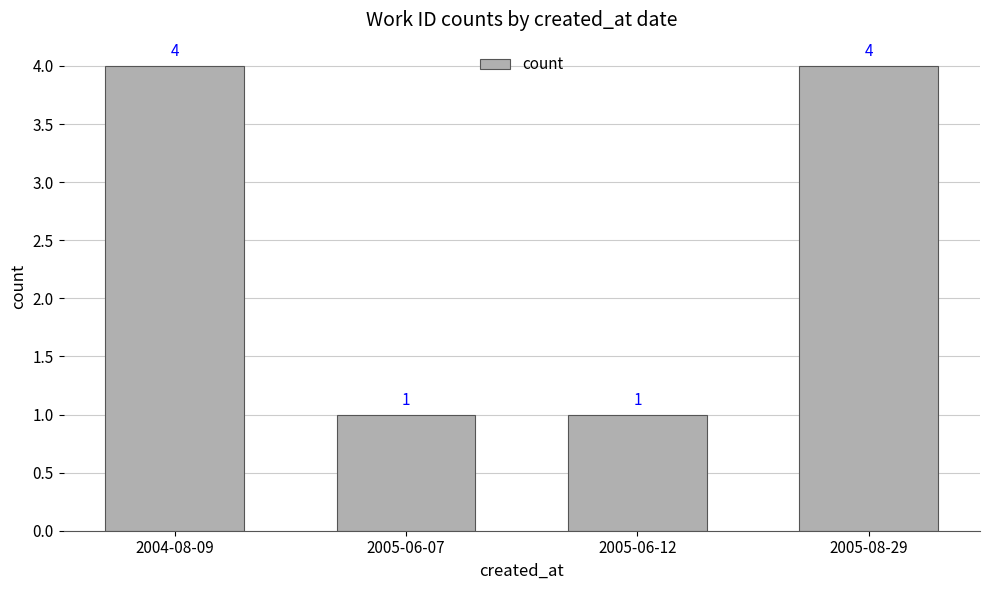

The chart shows a value of 1 at 2005-06-07. True or false?

True